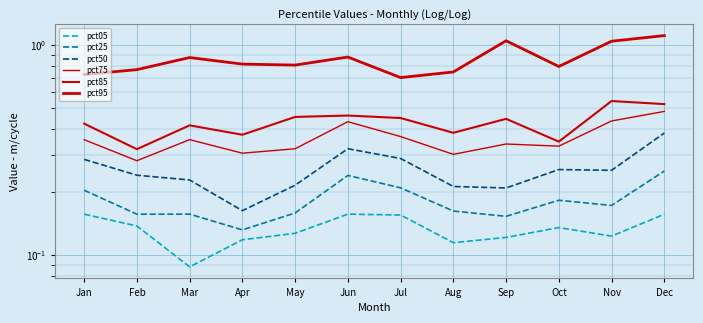

At how many categories does at least one series exceed 0?

12